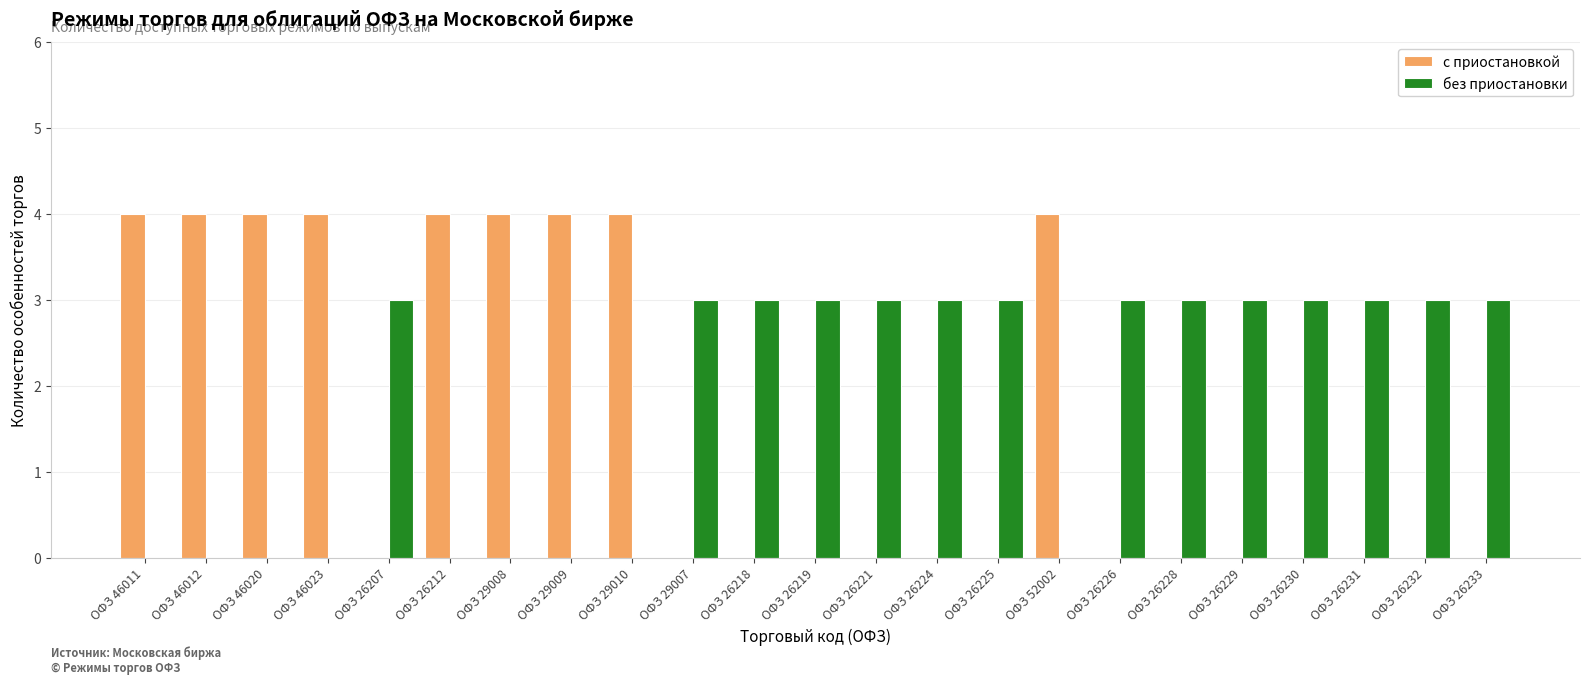

The без приостановки series shows 3 at ОФЗ 26229. True or false?

True